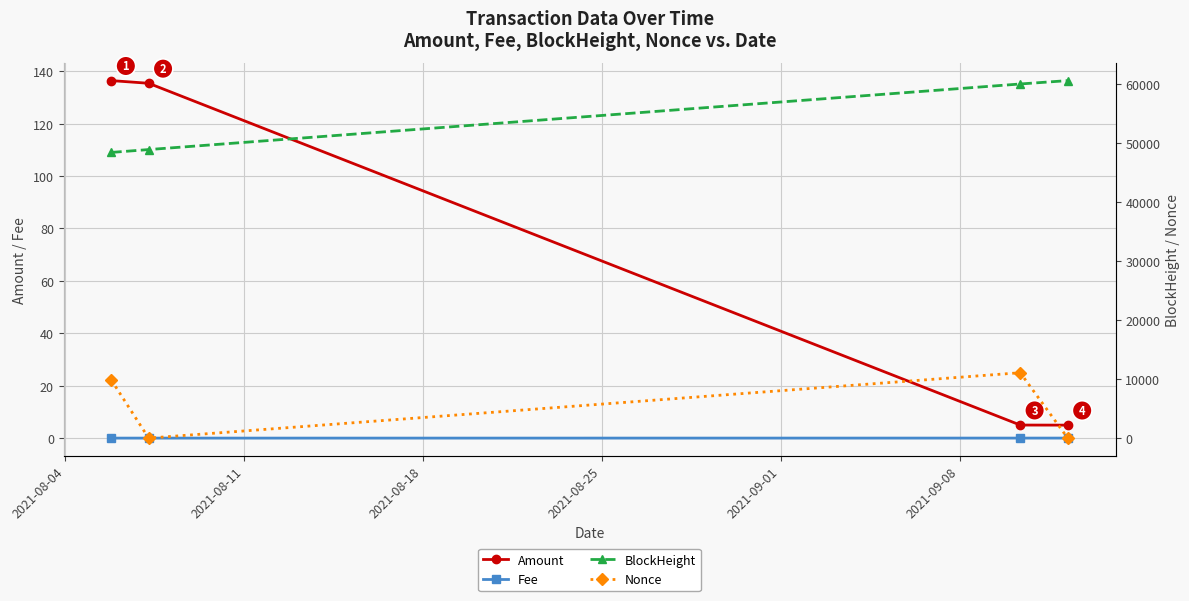

True or false: Amount has more than 2 points higher than both neighbors.

False